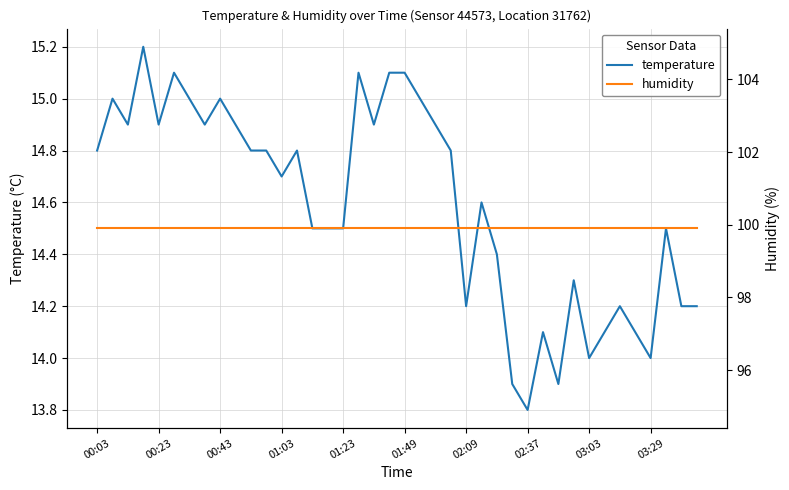

True or false: temperature and humidity cross at least once.

False